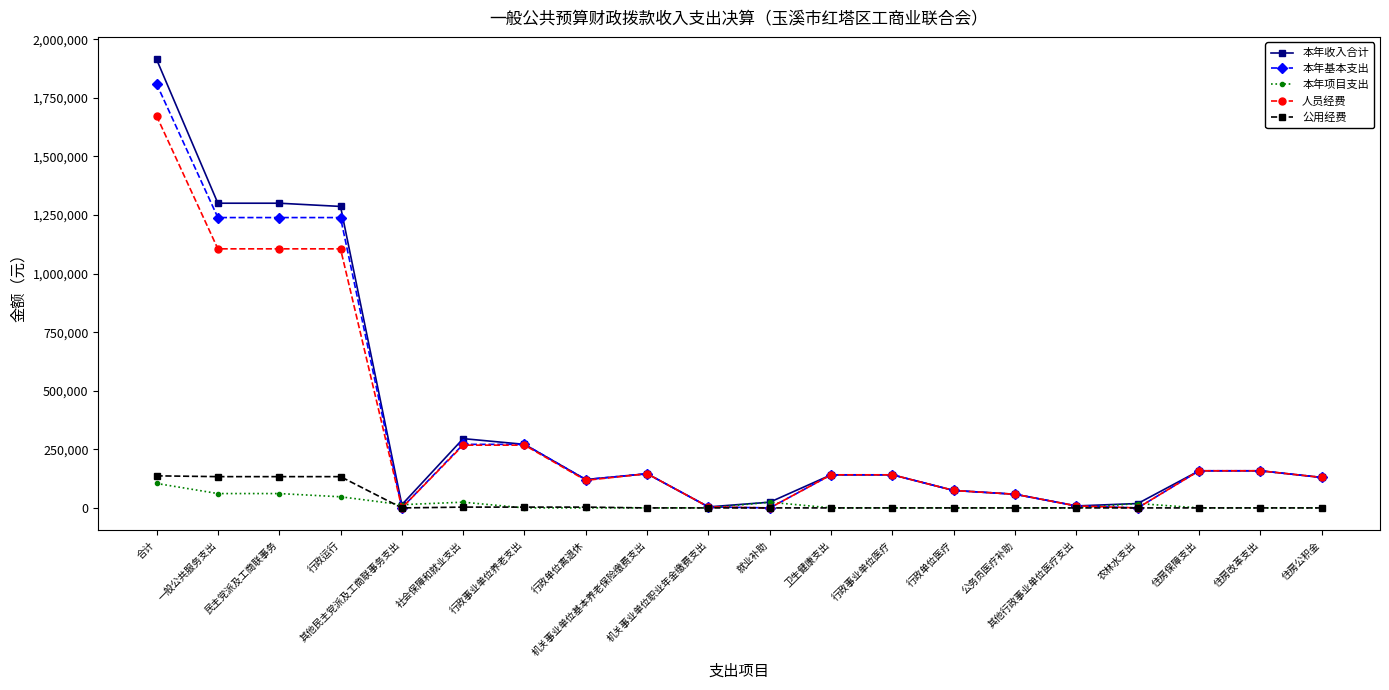

Rank the series by their maximum value, from lowest to highest.

本年项目支出, 公用经费, 人员经费, 本年基本支出, 本年收入合计